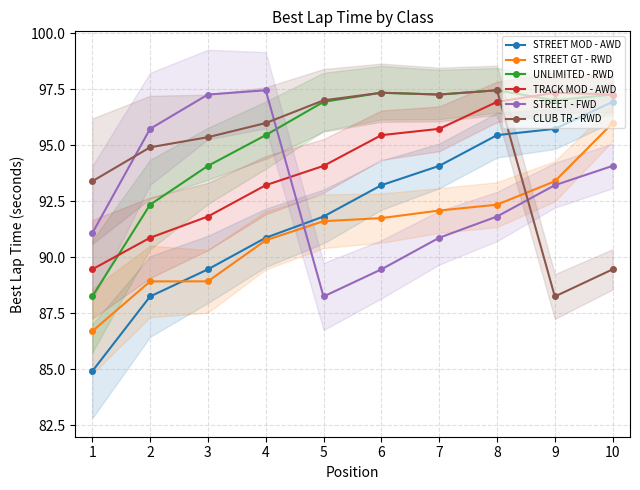

At how many categories does at least one series exceed 96?

8